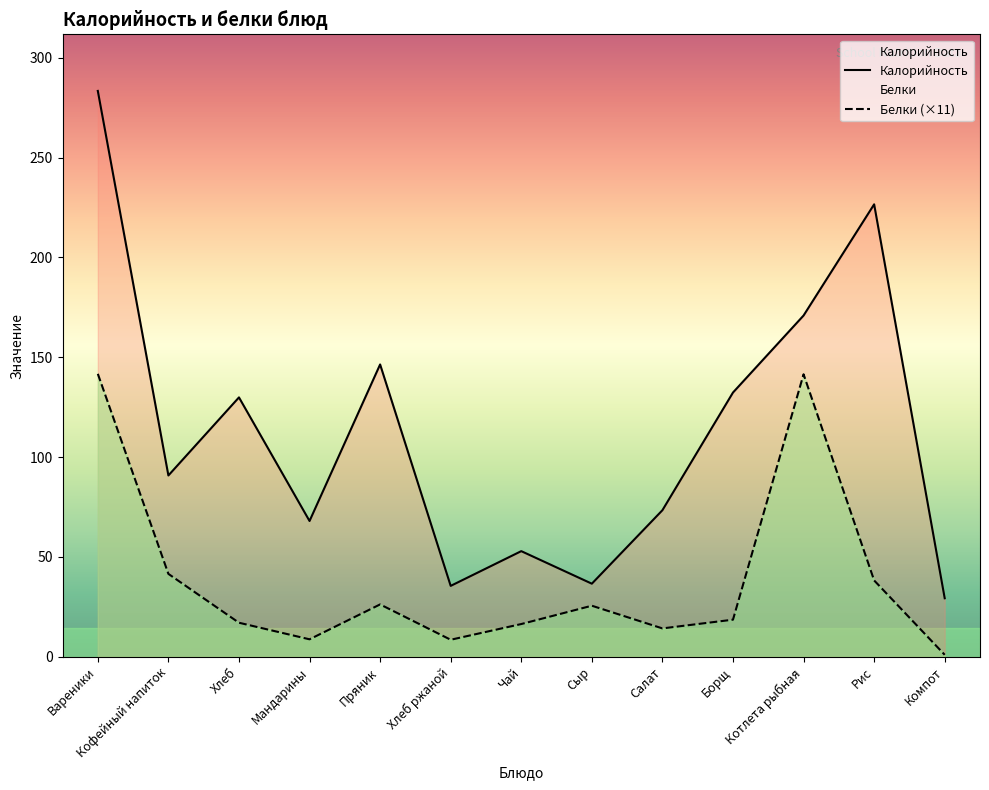

Count the number of data series in this chart.

2